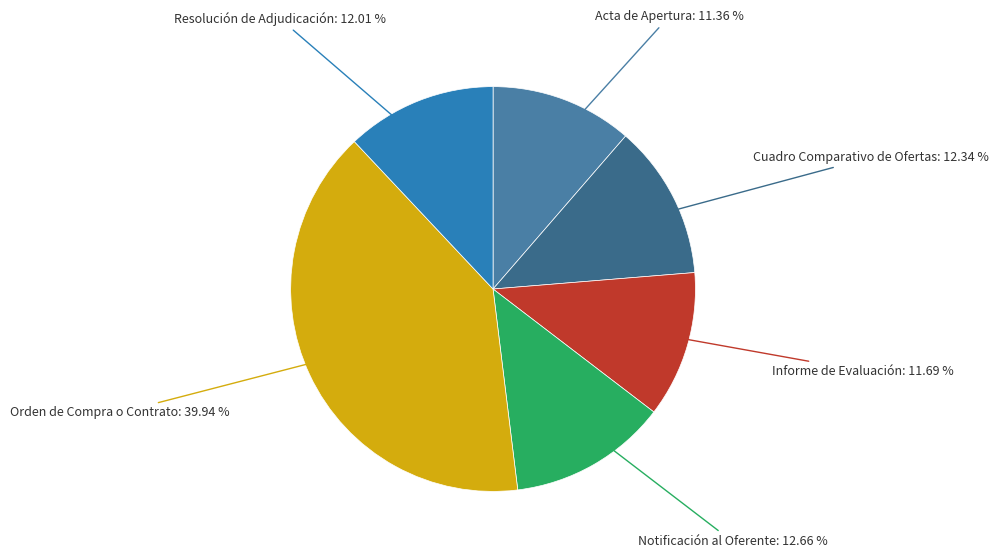

Is there any slice that represents more than half of the pie?

No